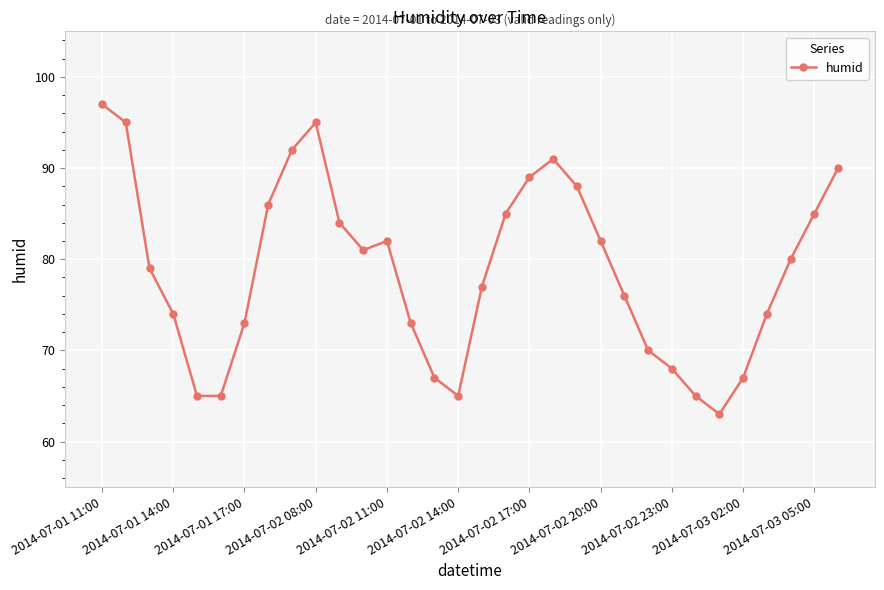

What is the value of the 19th point from the left?

89